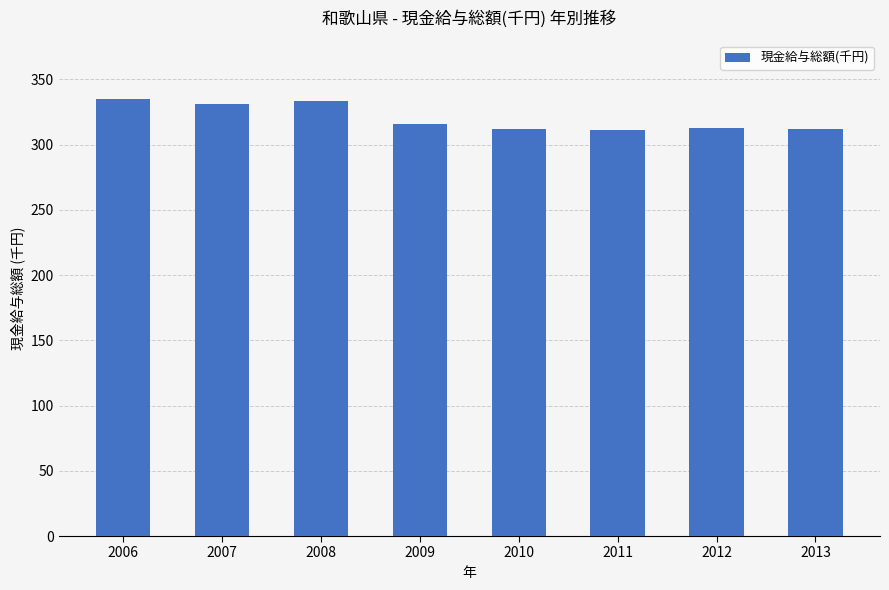

What is the difference between the values at 2012 and 2006?

22.8